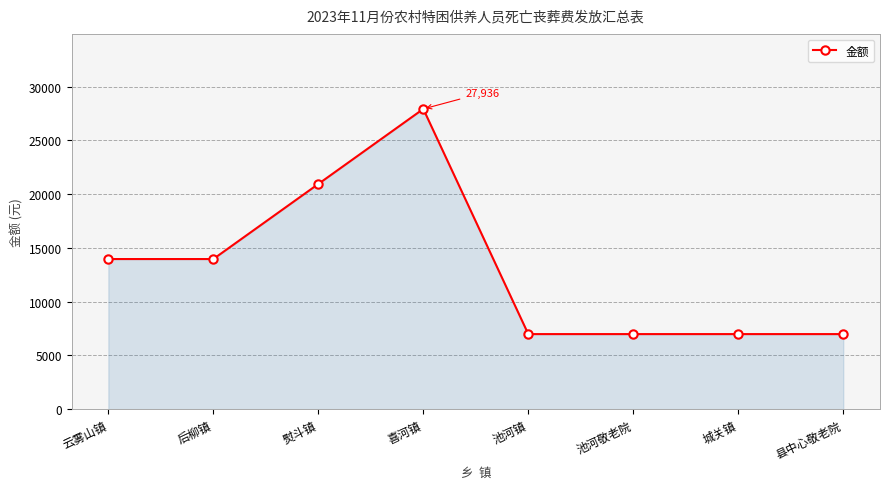

What is the approximate value at 熨斗镇?

20952